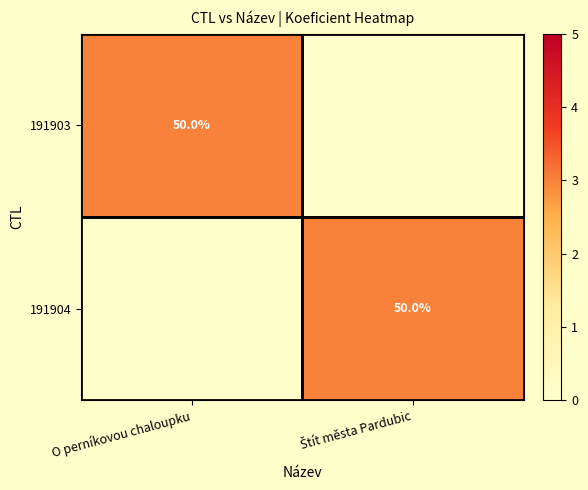

The value of 191903 at O perníkovou chaloupku is 74. True or false?

False